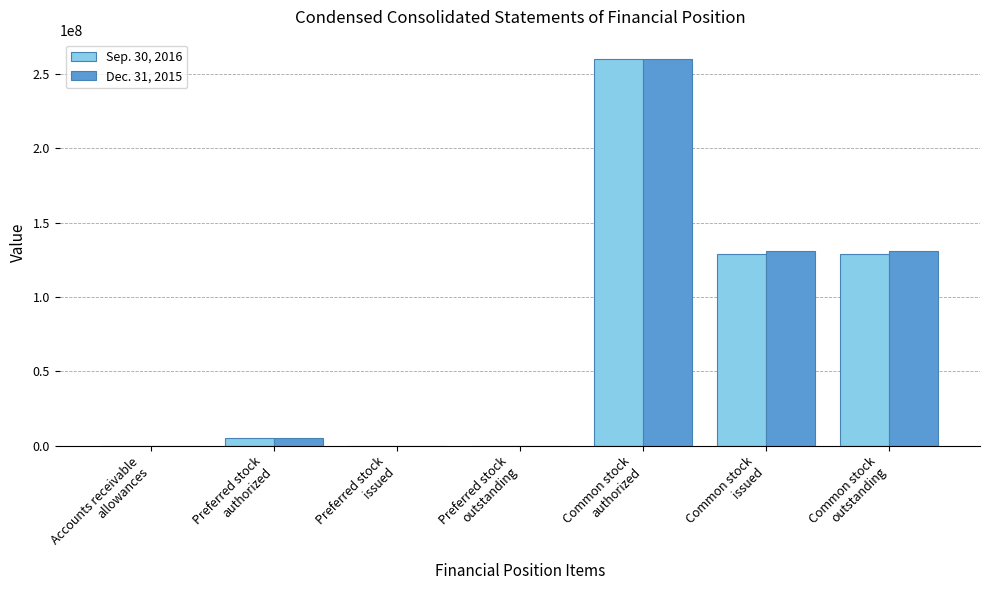

What is the greatest value displayed?

260000000